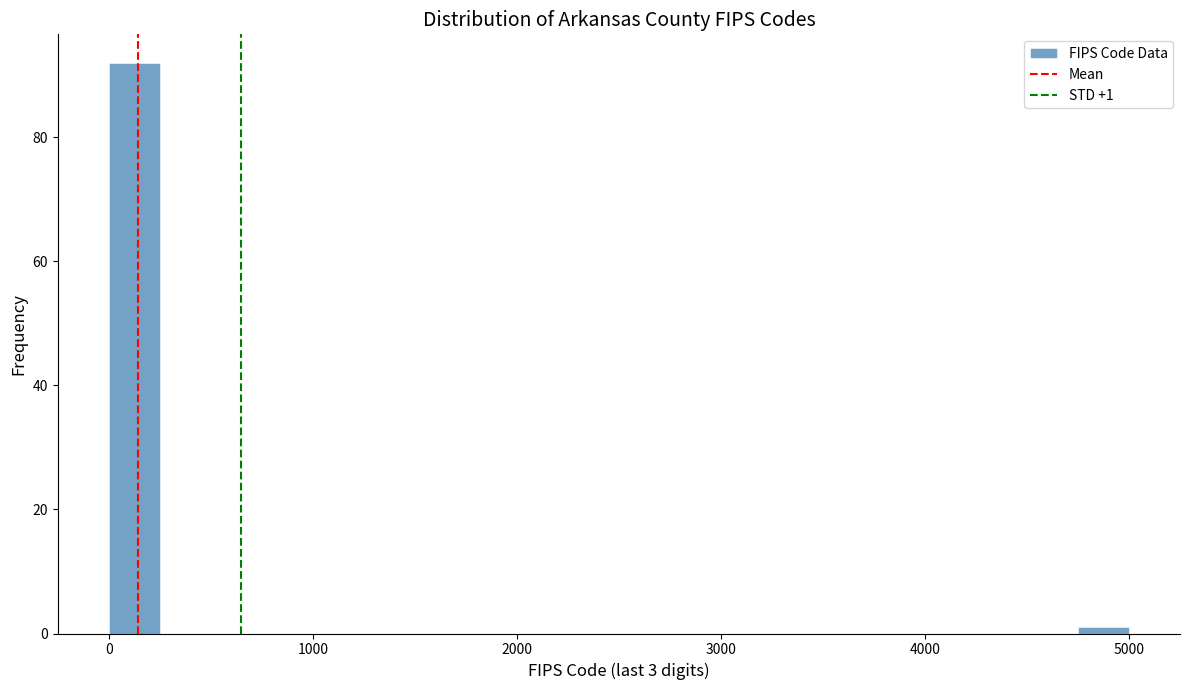

Around what value on the x-axis is the tallest bar? Give the approximate position of its centre, as read against the axis.

100